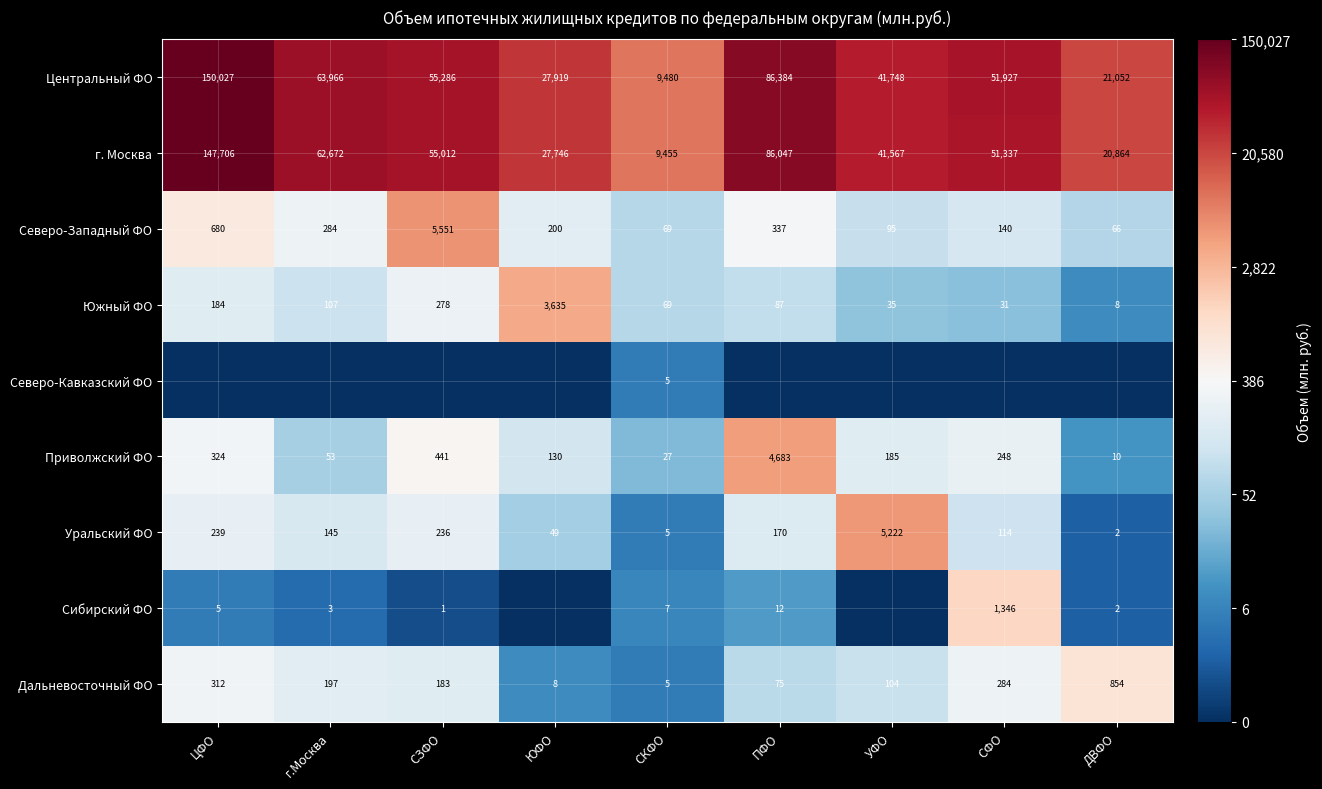

What is the difference between the Северо-Западный ФО values at УФО and ЮФО?

105